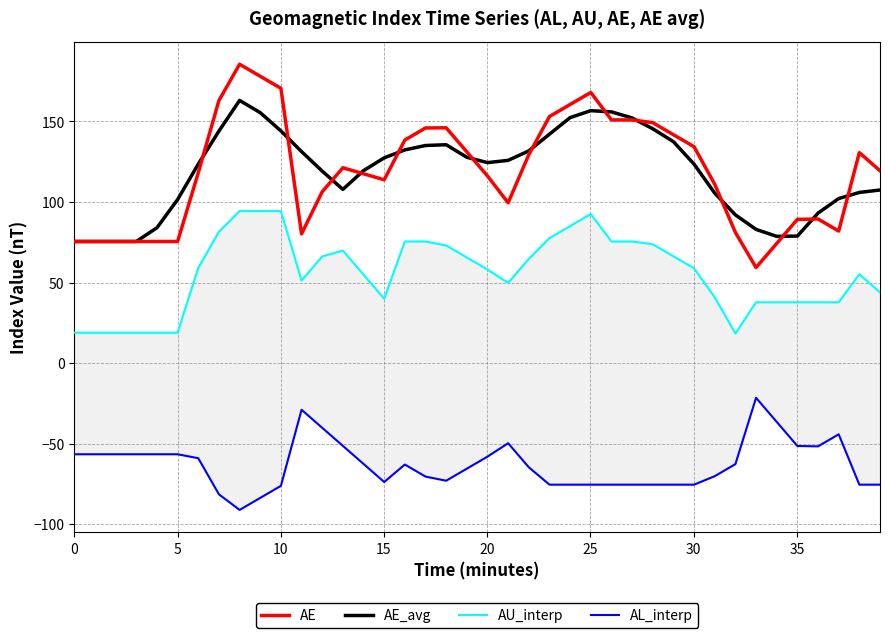

What is the maximum value for AE_avg?

163.0